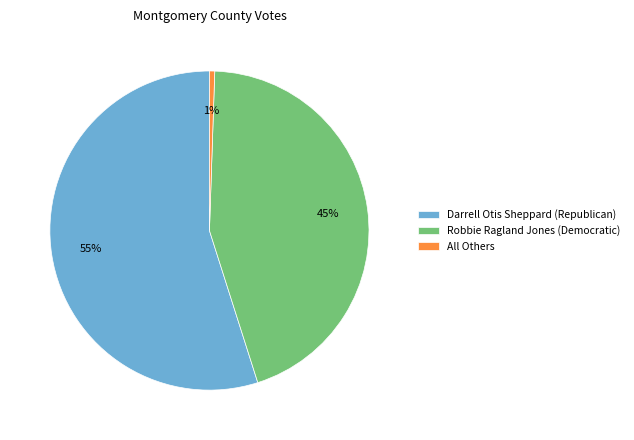

Rank the categories by value from highest to lowest.

Darrell Otis Sheppard (Republican), Robbie Ragland Jones (Democratic), All Others